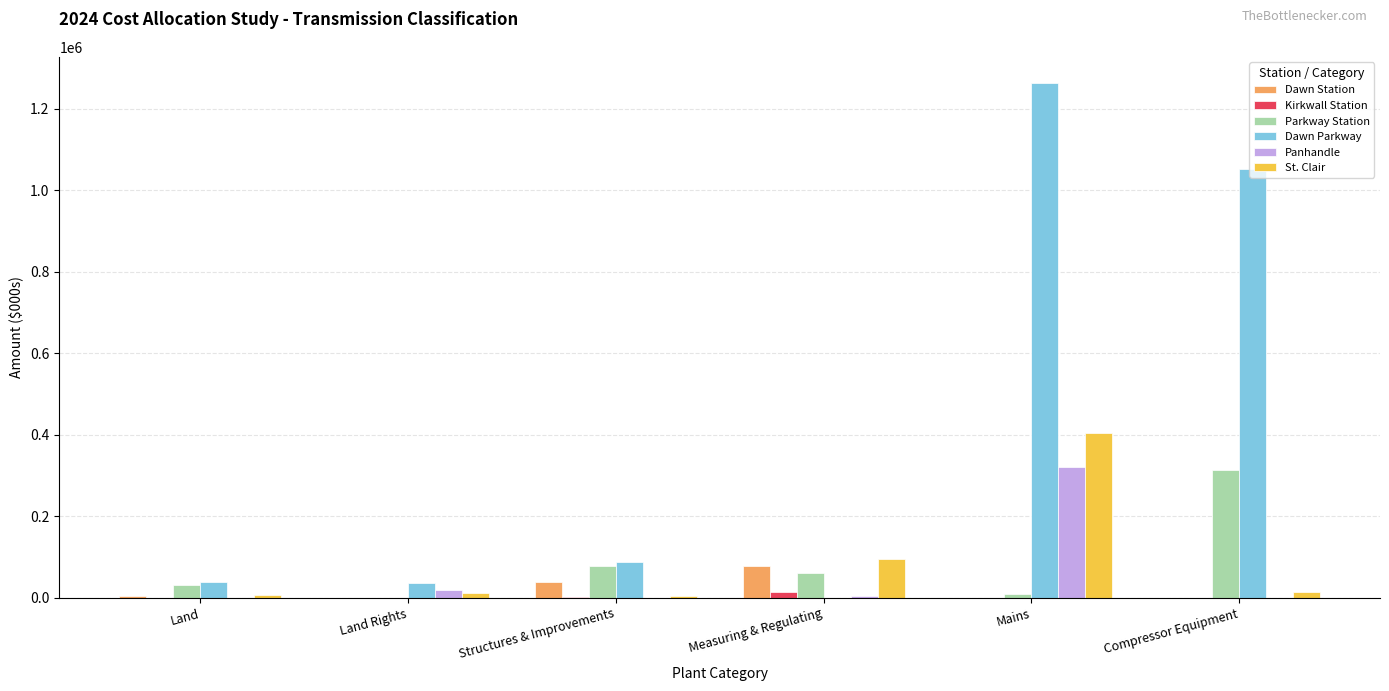

The Panhandle series shows 100532.1 at Compressor Equipment. True or false?

False